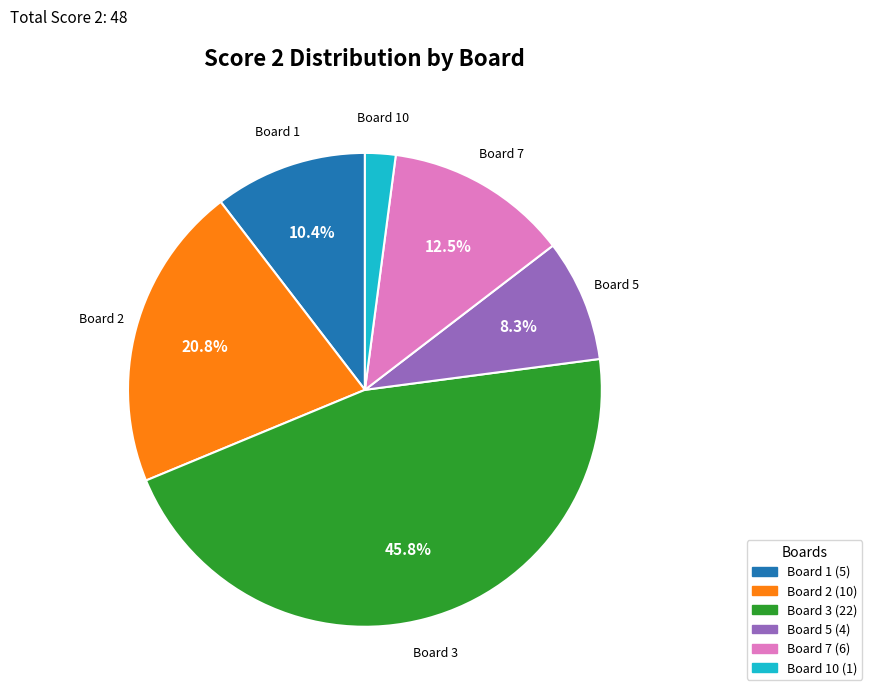

Is there a majority slice in this chart?

No